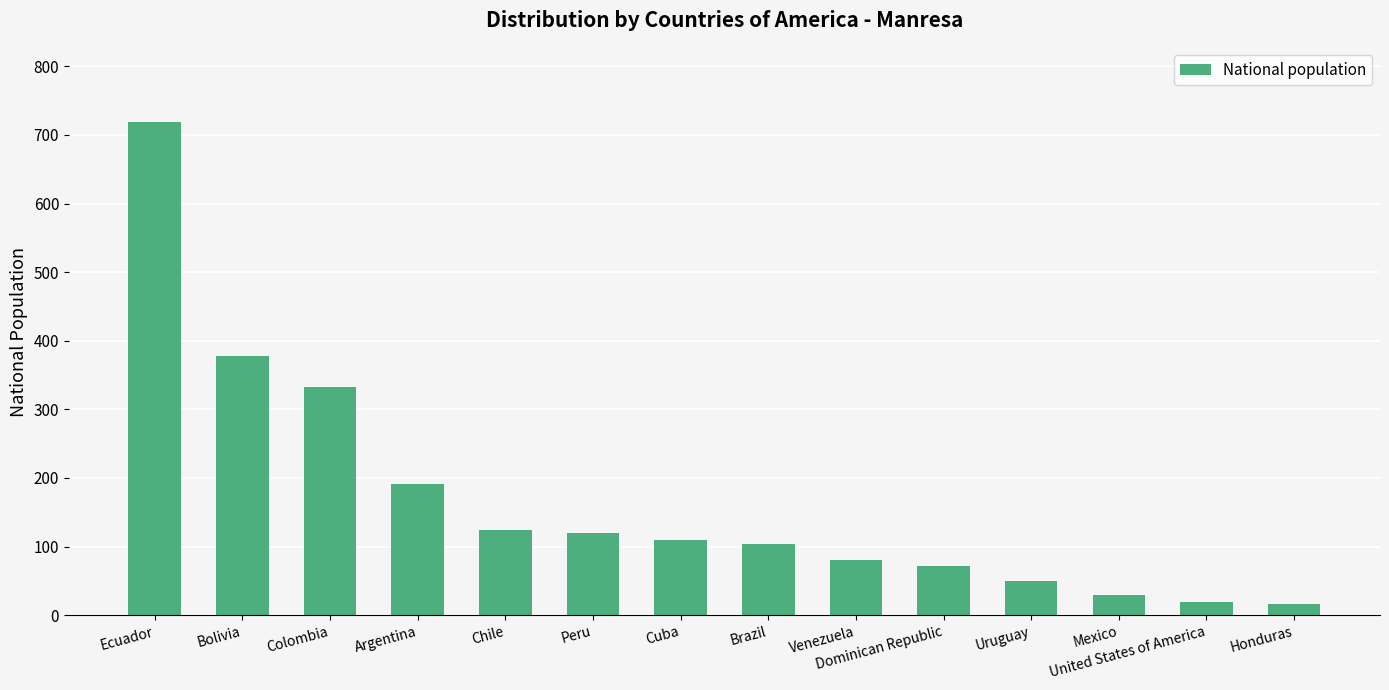

The chart shows a value of 120 at Venezuela. True or false?

False